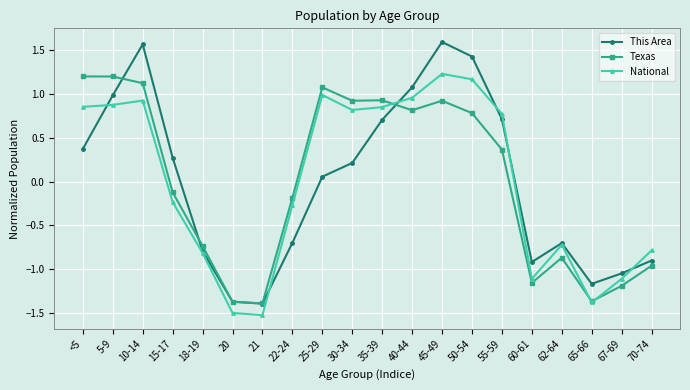

What is the difference between the highest and lowest values at 50-54?

0.6